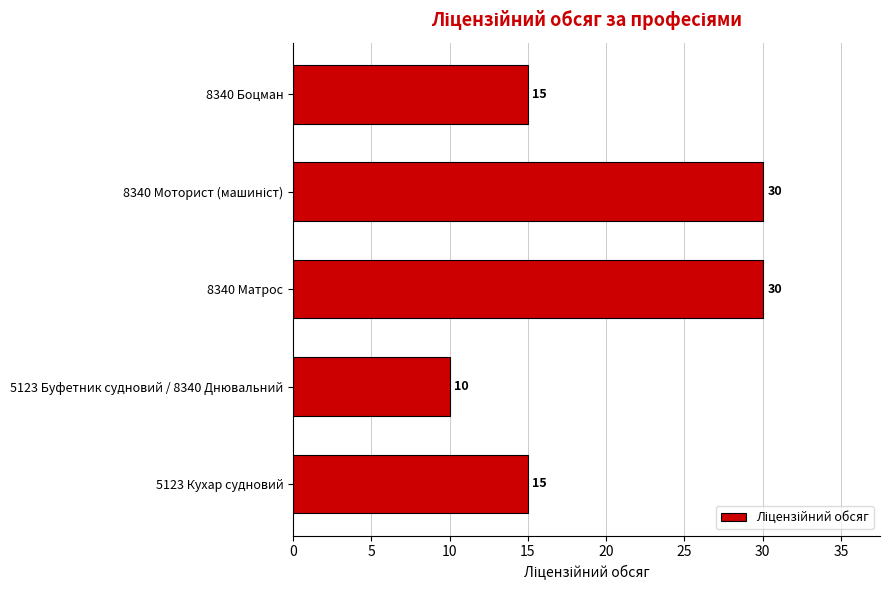

What is the smallest value displayed?

10